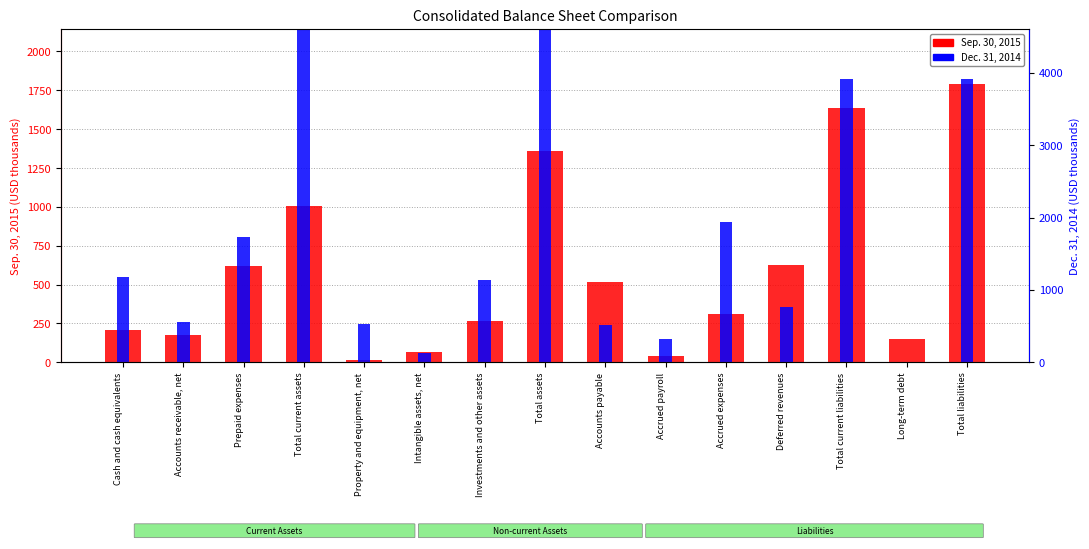

What is the greatest value displayed?

4009